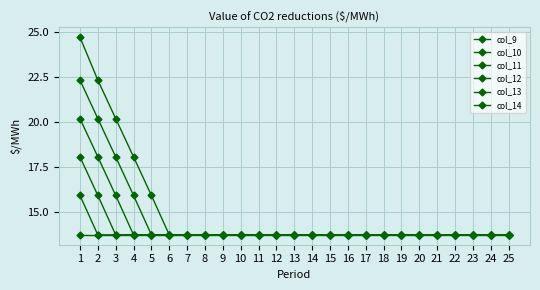

Count the number of data series in this chart.

6